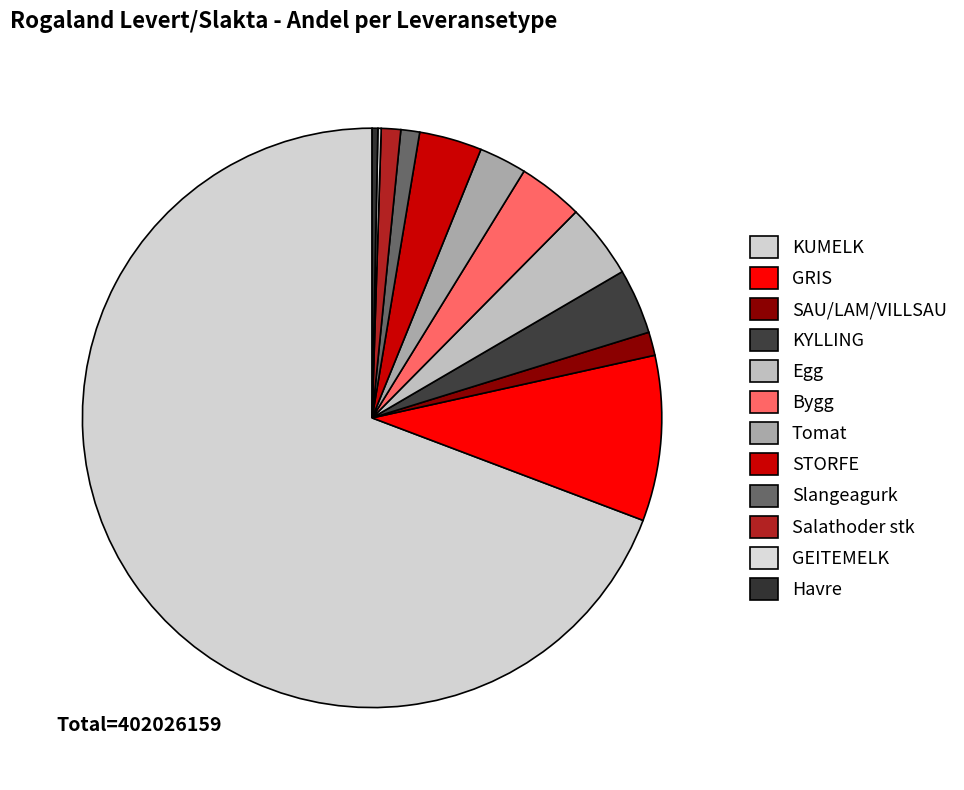

To the nearest percent, what is the average slice percentage?

8%